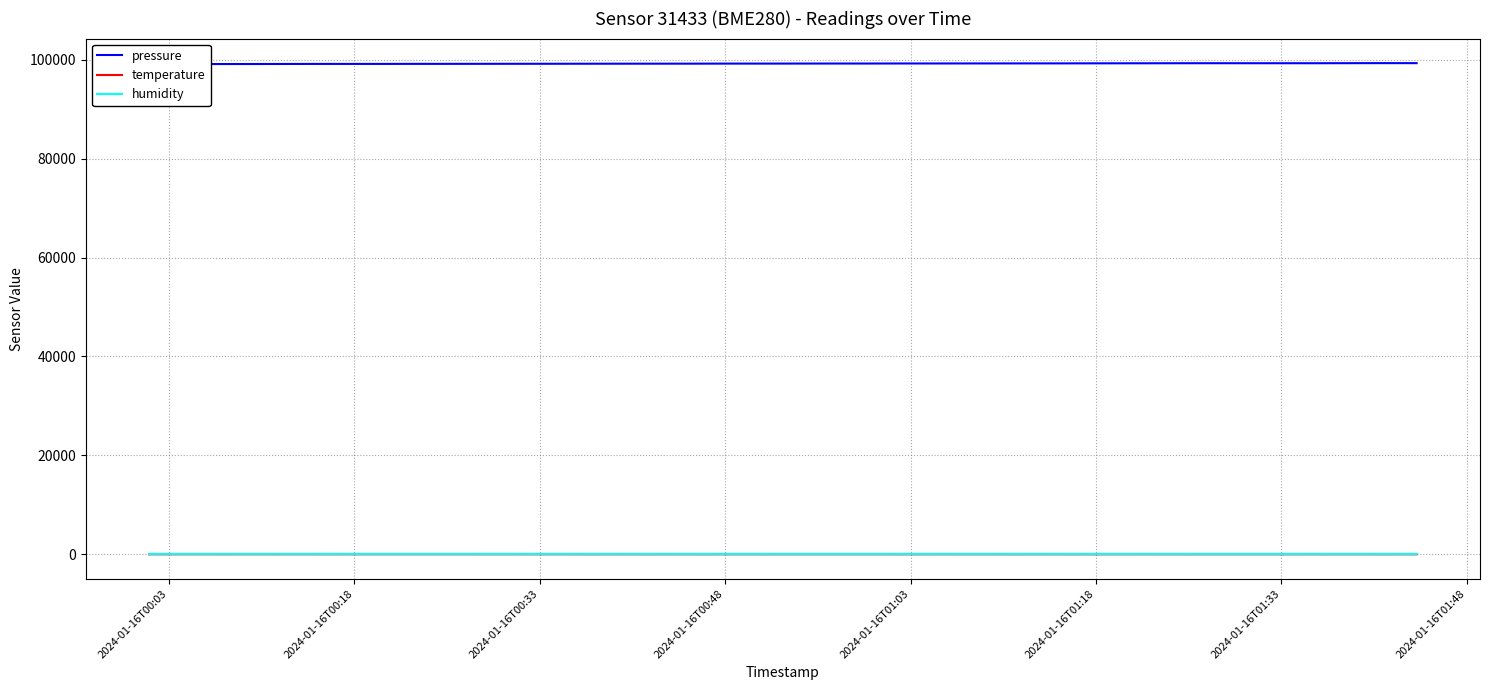

Is this an area chart (filled region under the line)?

No